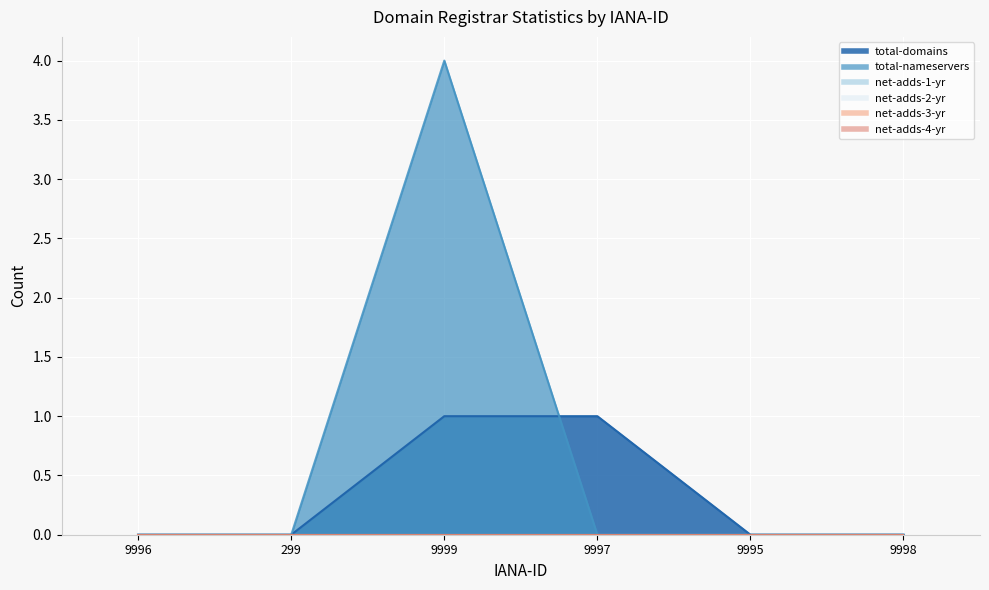

True or false: net-adds-1-yr and net-adds-3-yr cross at least once.

False